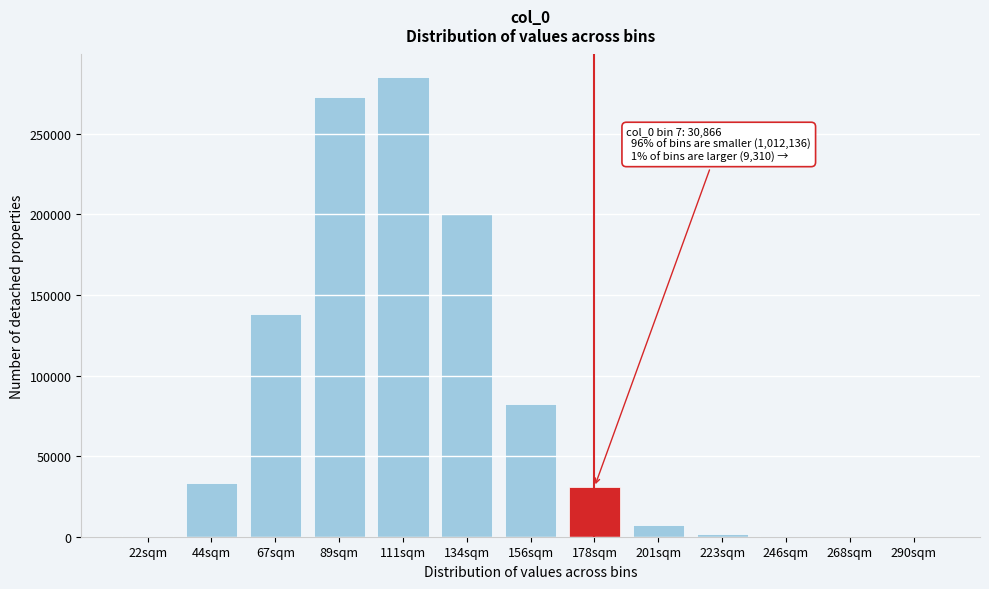

Which label corresponds to the largest value in the chart?

111sqm